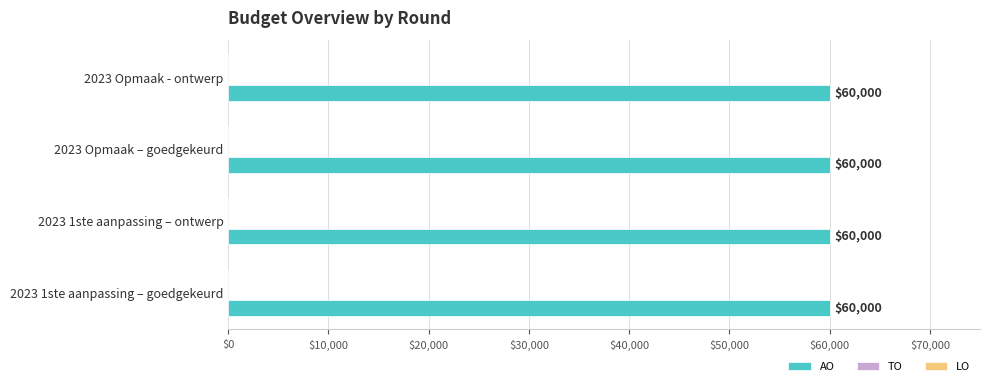

The AO series shows 60000 at 2023 Opmaak – goedgekeurd. True or false?

True